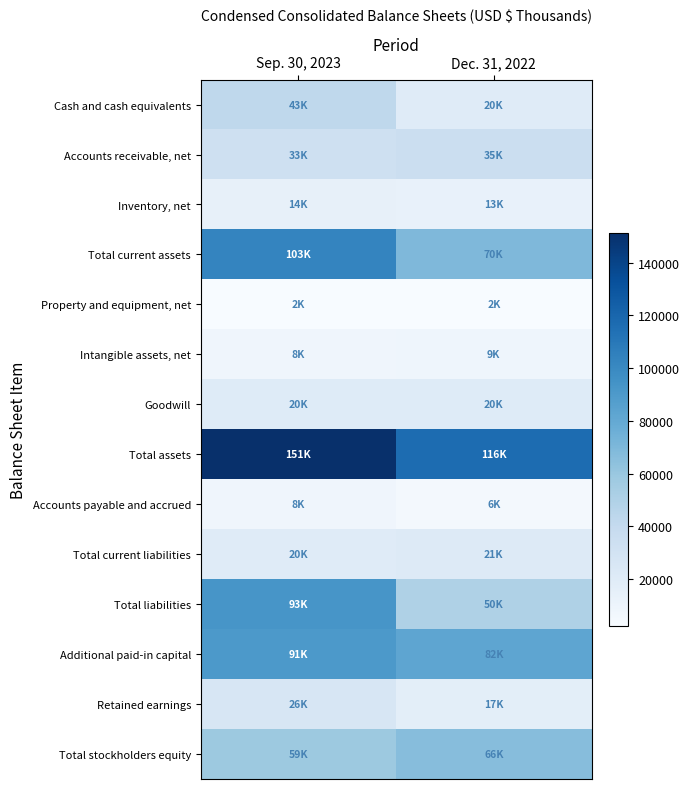

What is the spread (max minus min) of values at Sep. 30, 2023?

148961